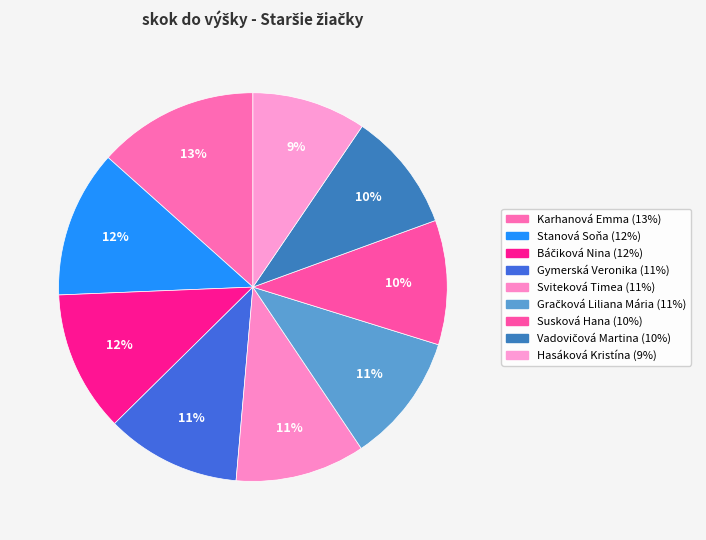

How many segments does this pie chart have?

9